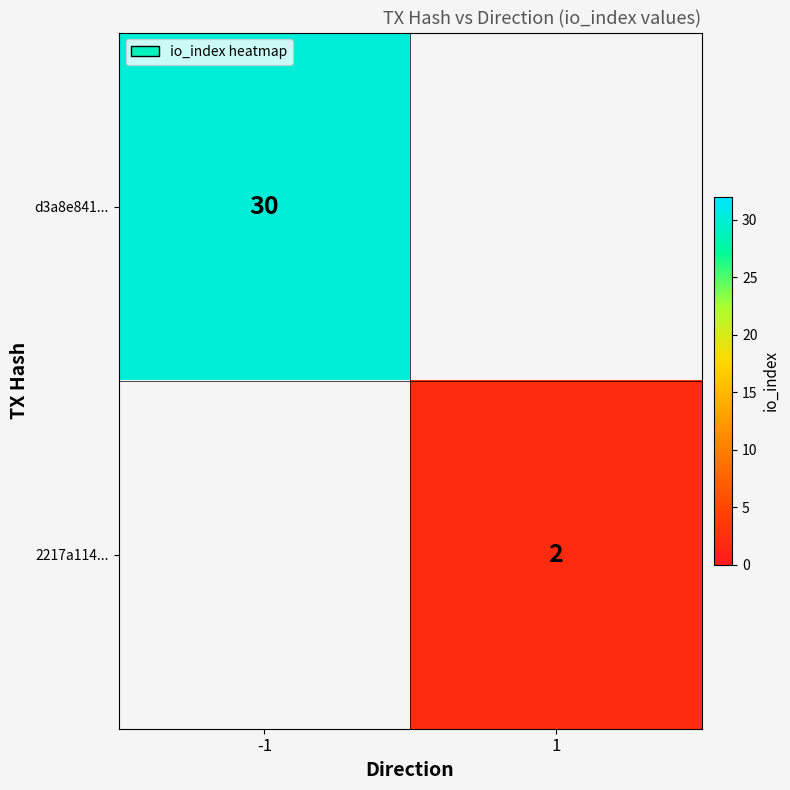

At which category does the chart reach its minimum across all series?

1